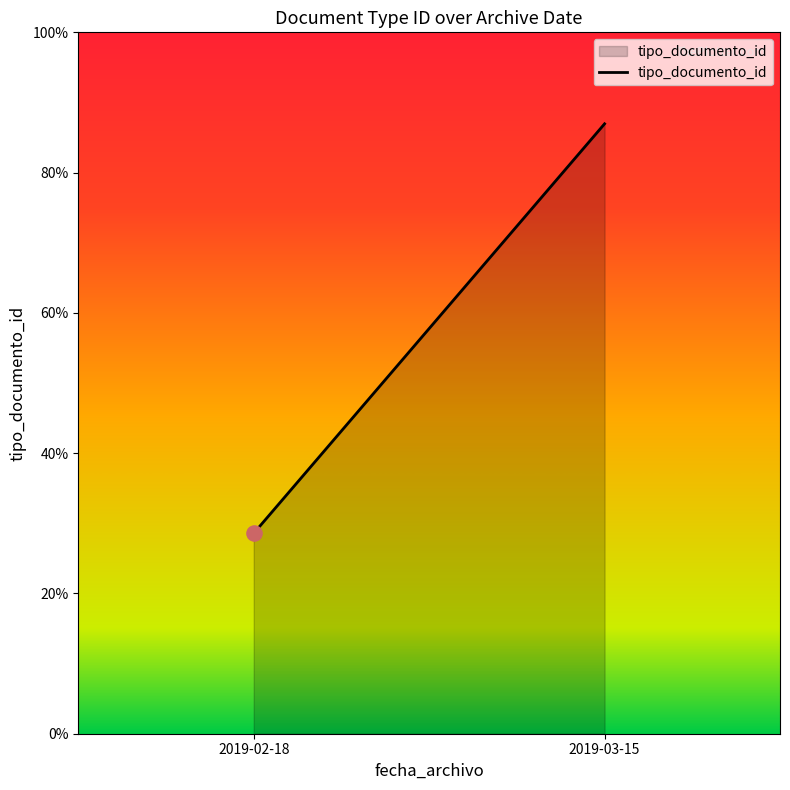

What is the ratio of the value at 2019-03-15 to the value at 2019-02-18?

3.0